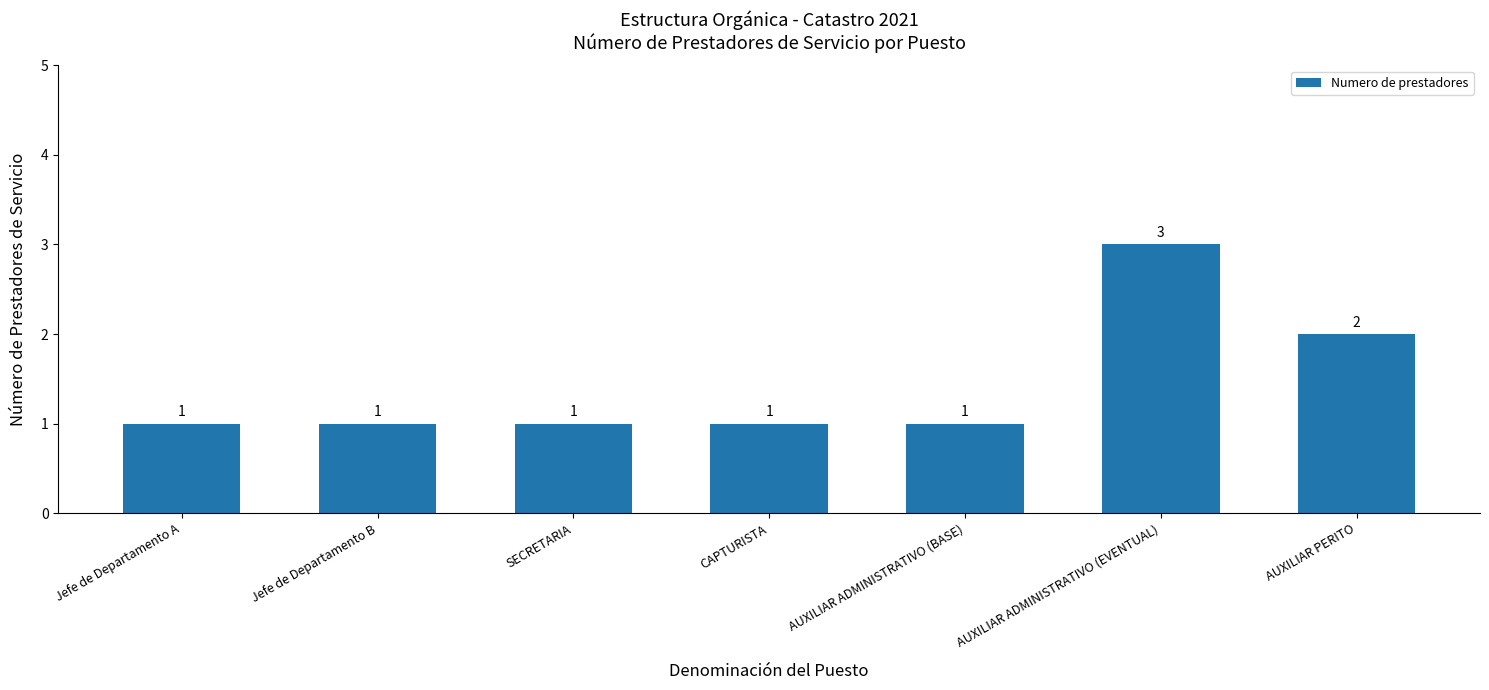

What position from the right is Jefe de Departamento B?

6